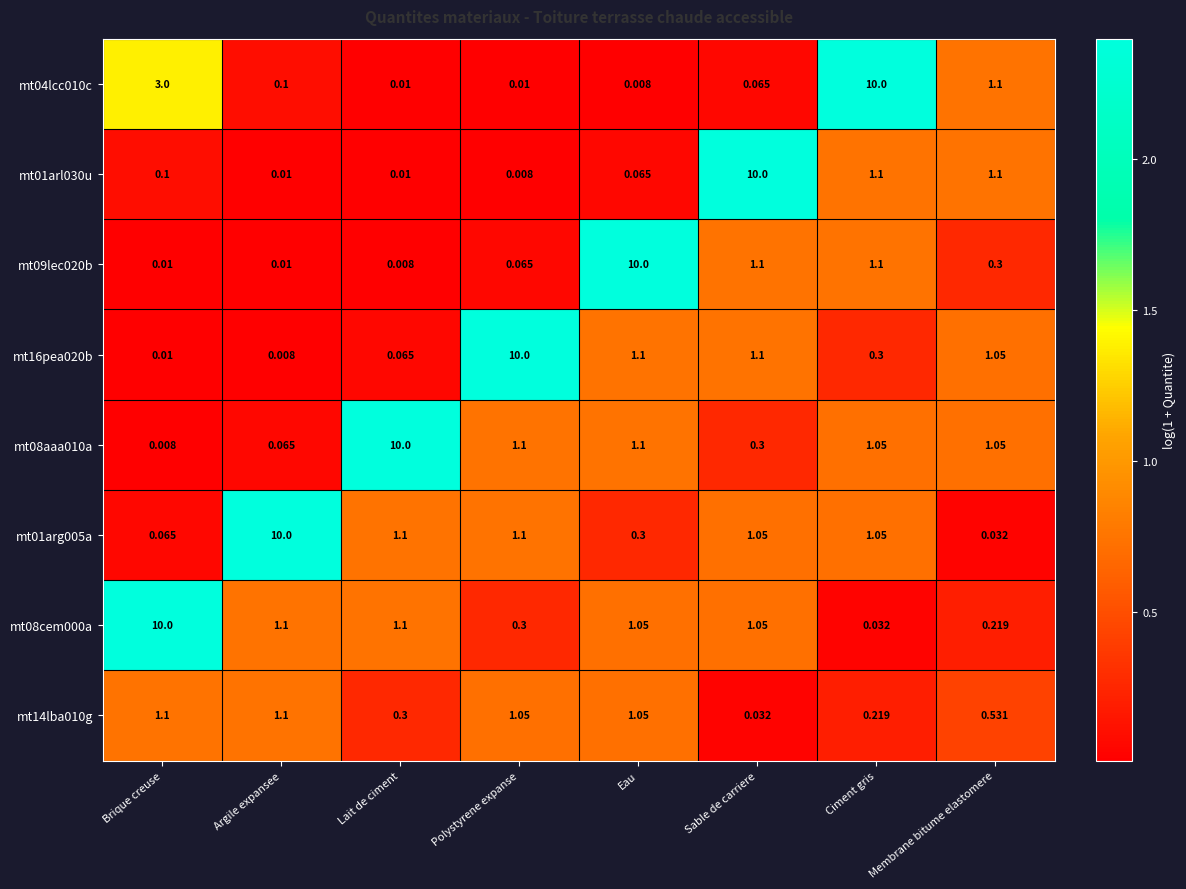

Is the value of mt08cem000a at Lait de ciment greater than the value of mt16pea020b at Argile expansee?

Yes